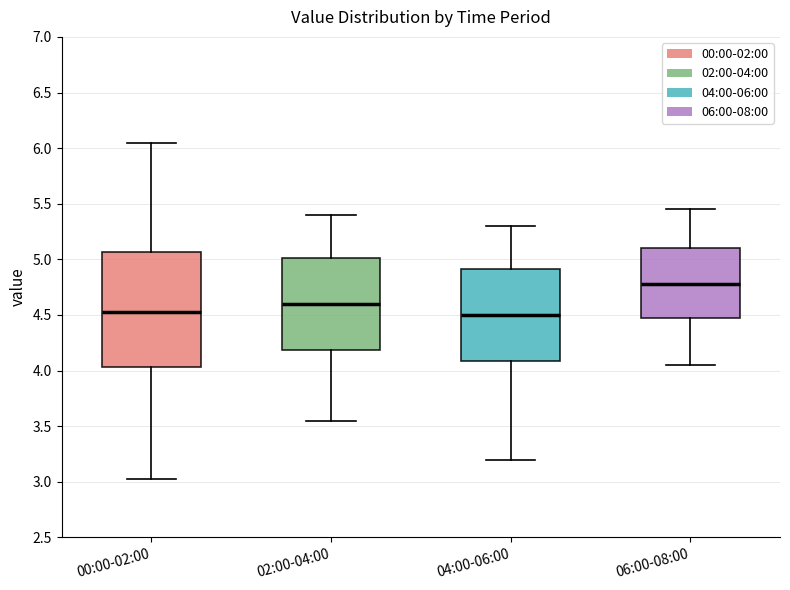

Comparing the boxes themselves (not the whiskers), which one is the tallest?

00:00-02:00